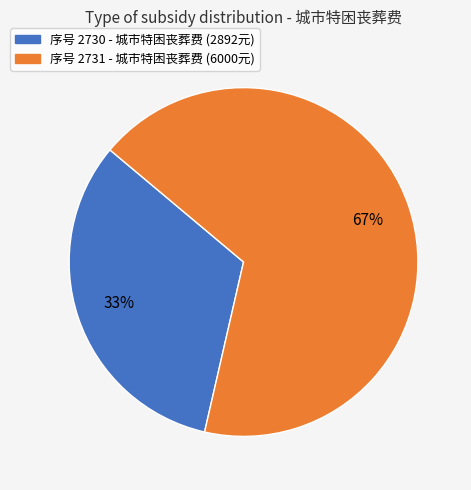

Is there a majority slice in this chart?

Yes